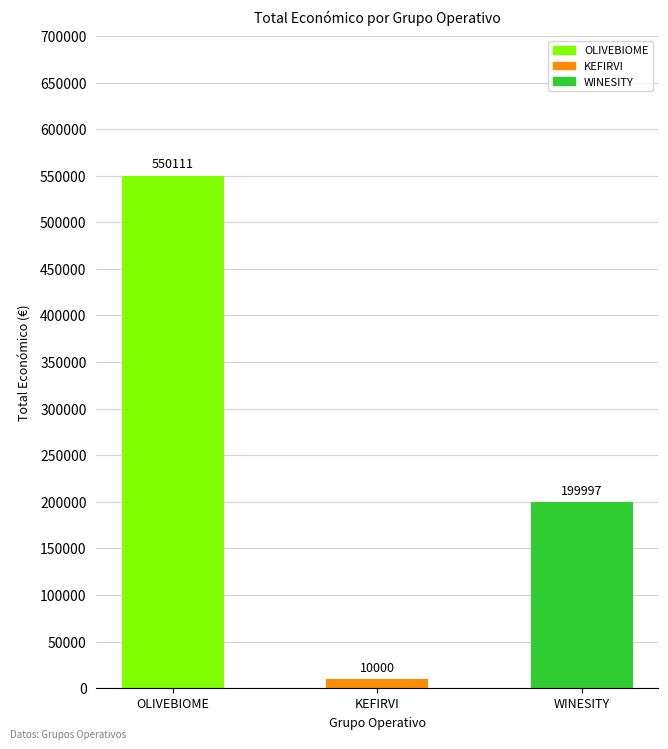

Where is the data nearest to the value 280055?

WINESITY